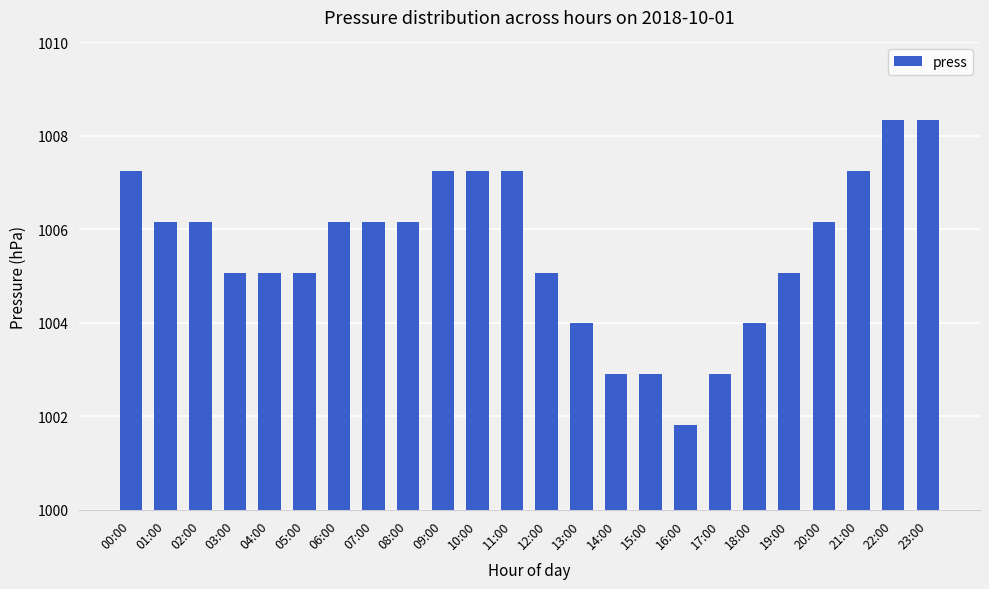

Reading left to right, extract all data points from this chart.

1007.2	1006.2	1006.2	1005.1	1005.1	1005.1	1006.2	1006.2	1006.2	1007.2	1007.2	1007.2	1005.1	1004.0	1002.9	1002.9	1001.8	1002.9	1004.0	1005.1	1006.2	1007.2	1008.3	1008.3